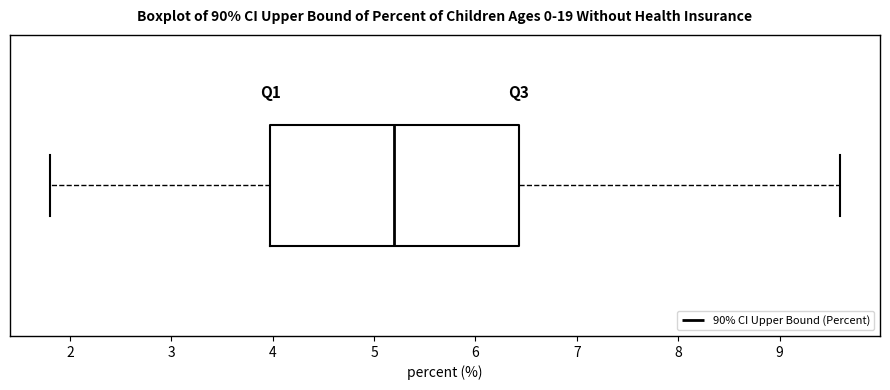

Transcribe this box plot: give where the median line is, the range the box spans, and where the two whiskers end, as read against the x-axis. The values are not printed on the chart, so give them approximately, as read against the axis.

median 5.2, box 4.0 to 6.4, whiskers 1.8 to 9.6